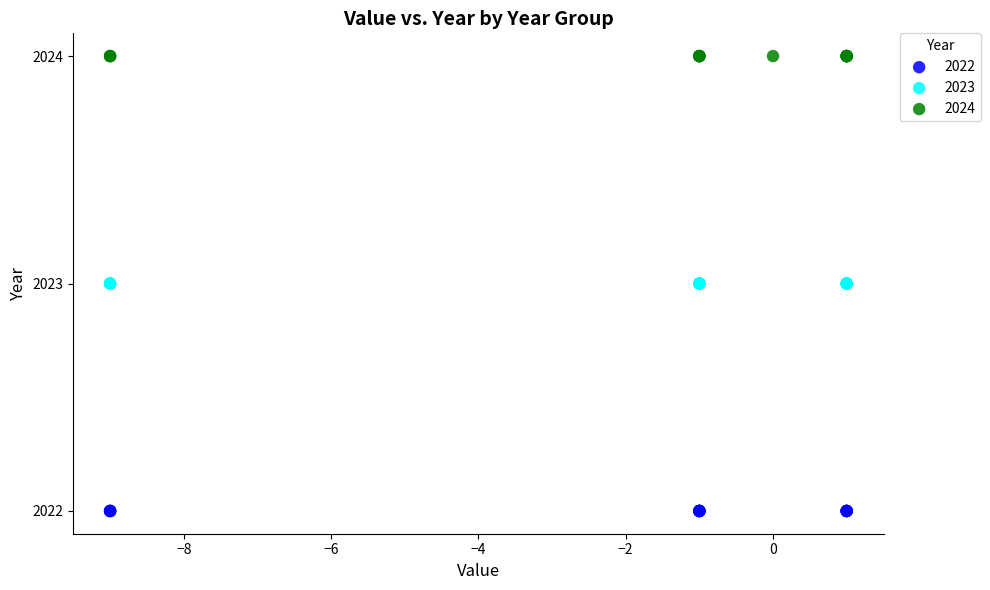

Which series reaches the minimum Y coordinate?

2022